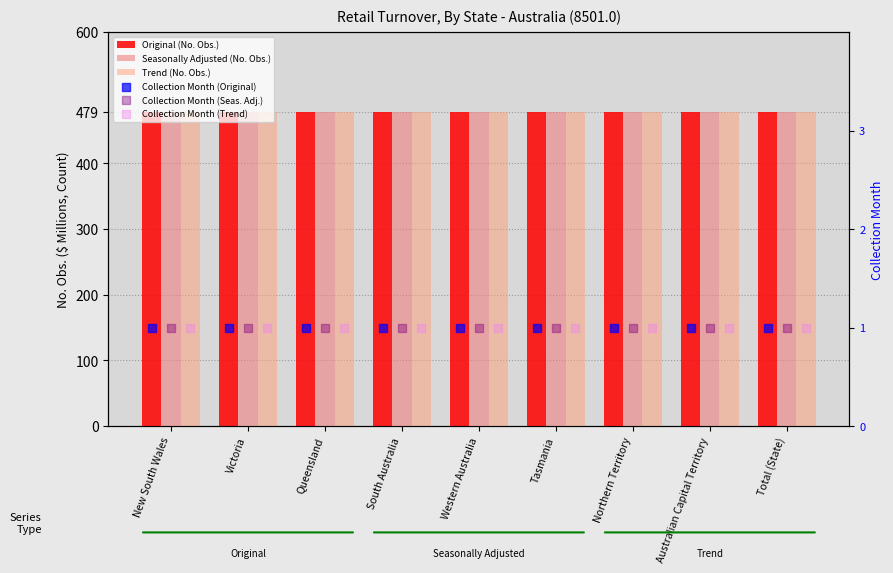

What is the total value across all series at New South Wales?

1440